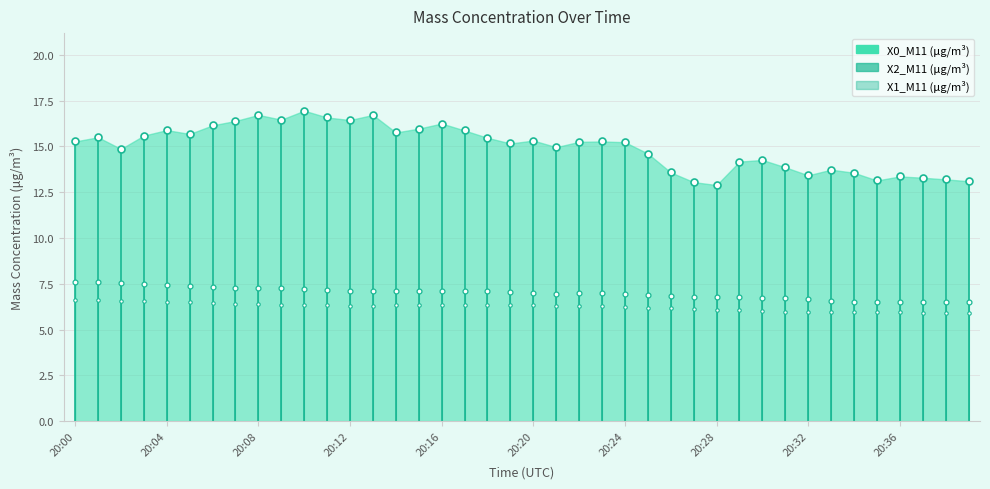

At which category is the sum across all series the highest?

20:10